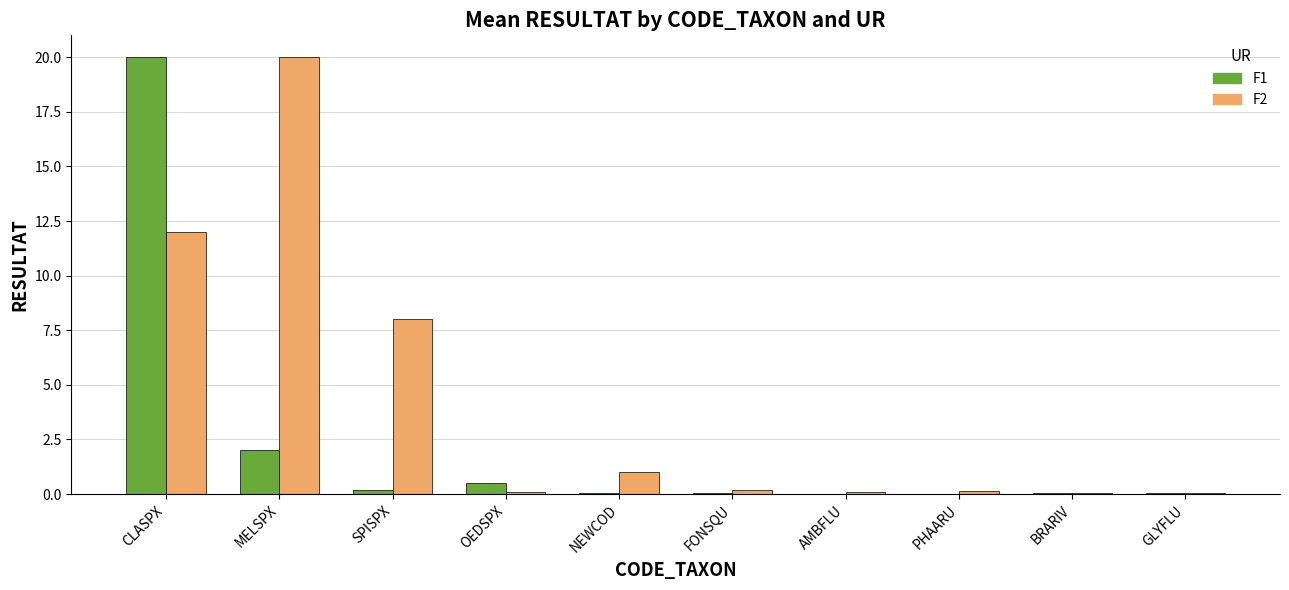

At which category is the sum across all series the highest?

CLASPX